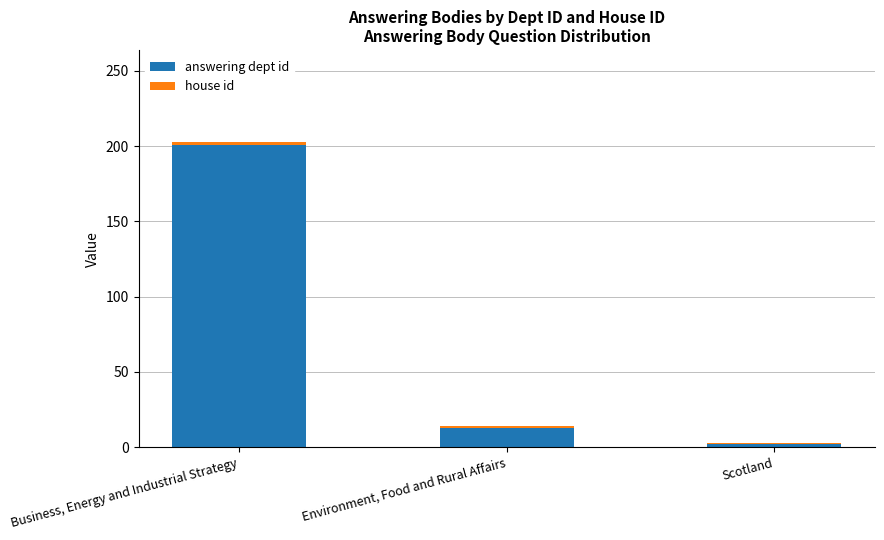

Are the bars horizontal?

No